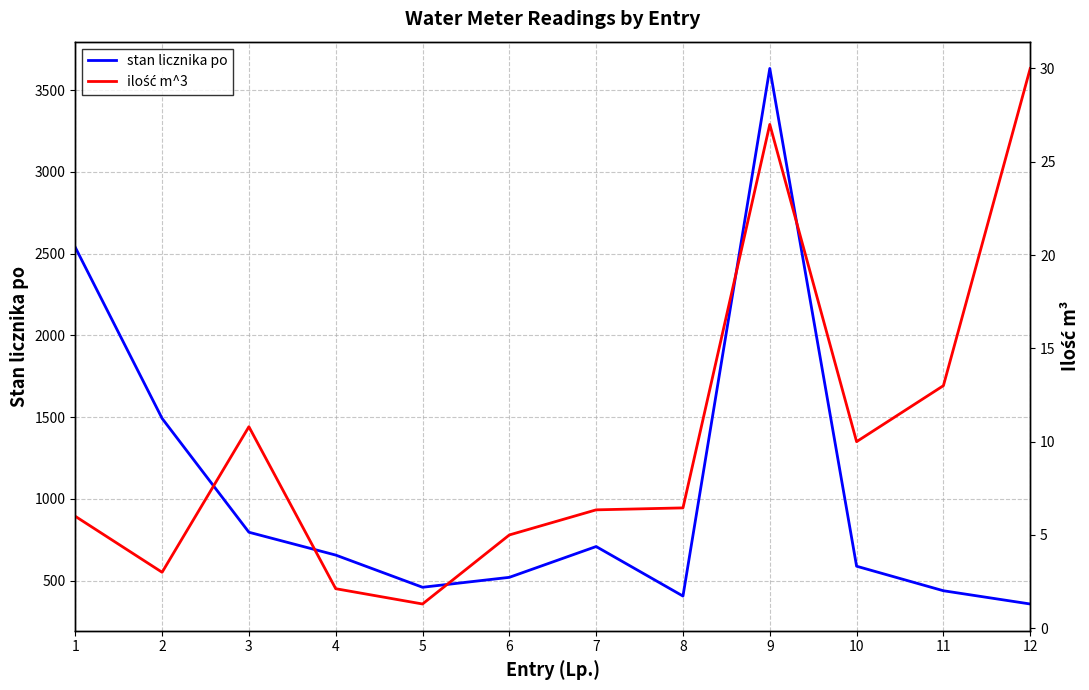

At which category does the chart reach its peak across all series?

9